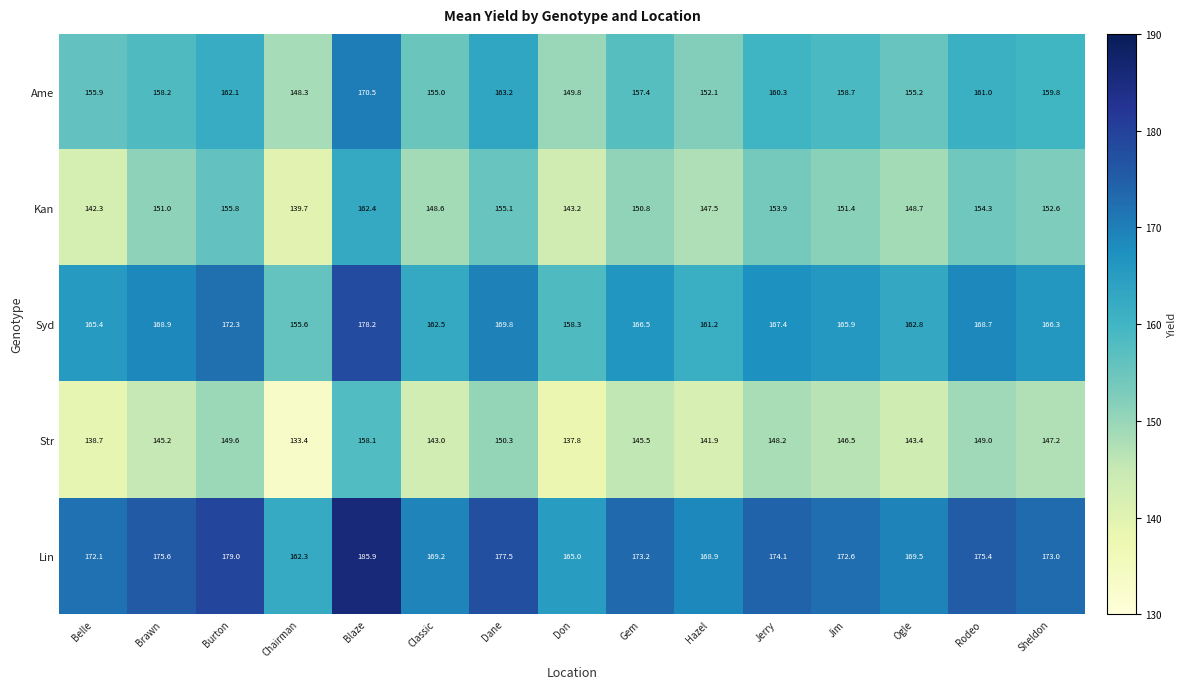

At which label is Ame closest to 159?

Jim